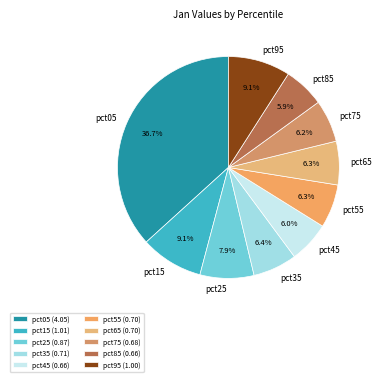

Does pct15 represent more than half of the total?

No